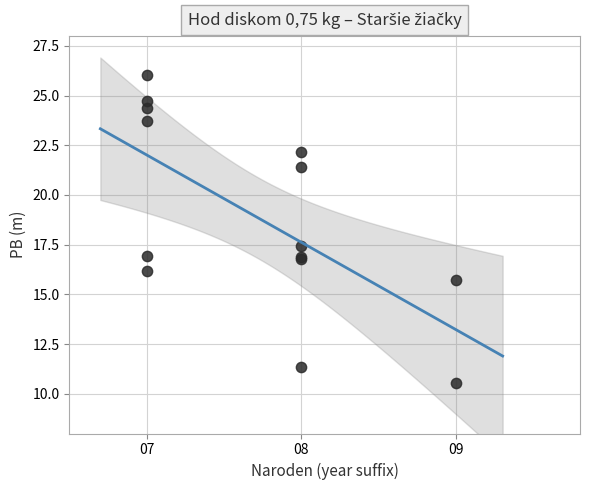

What Y value in the scatter plot is closest to 18?

17.4